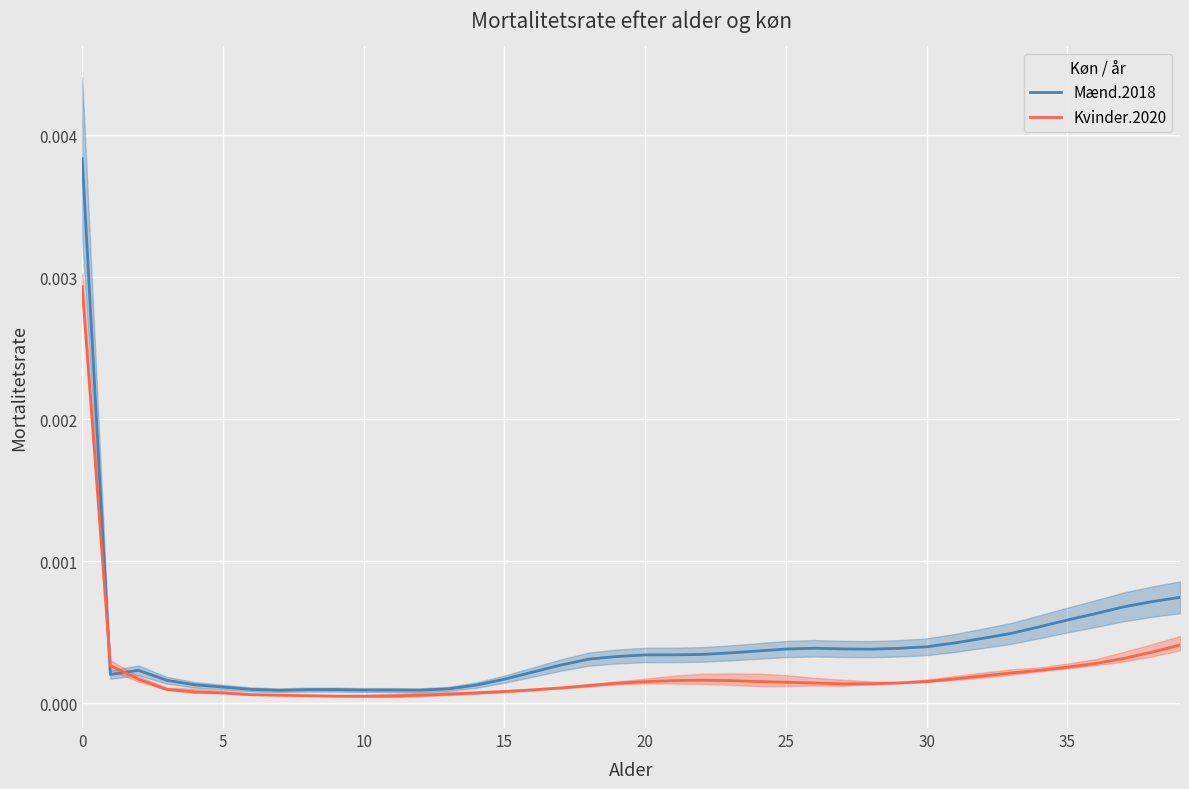

What is the label of the 9th point from the right?

31